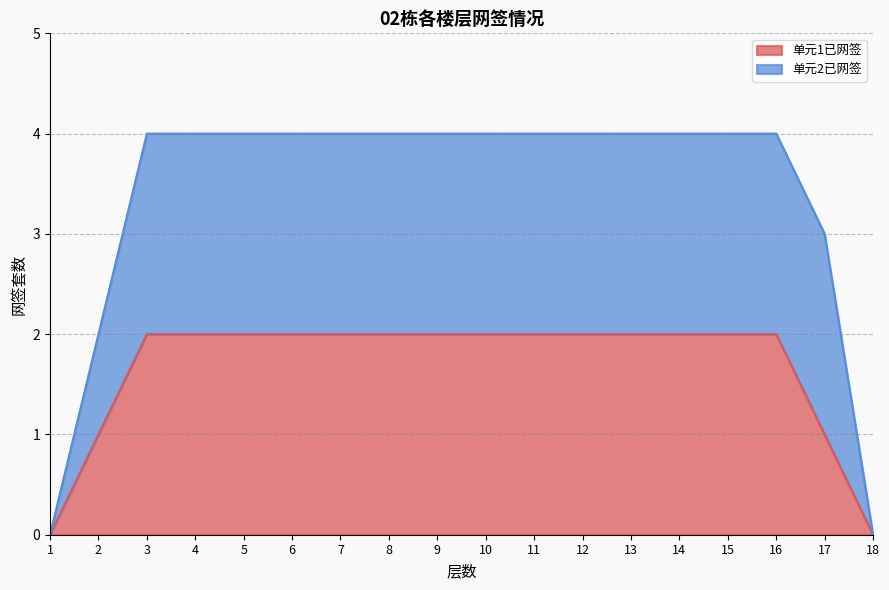

What are all the series names shown in the legend?

单元1已网签, 单元2已网签